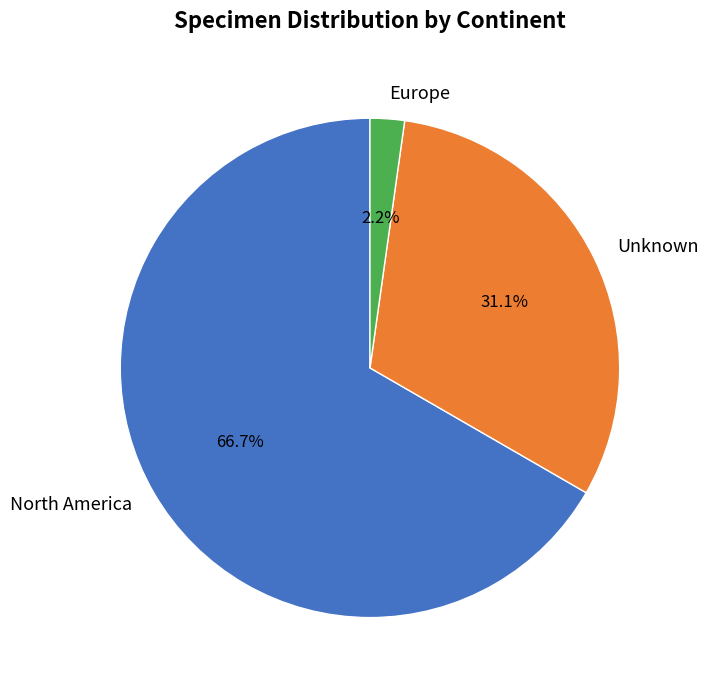

Which has a higher value, Europe or North America?

North America